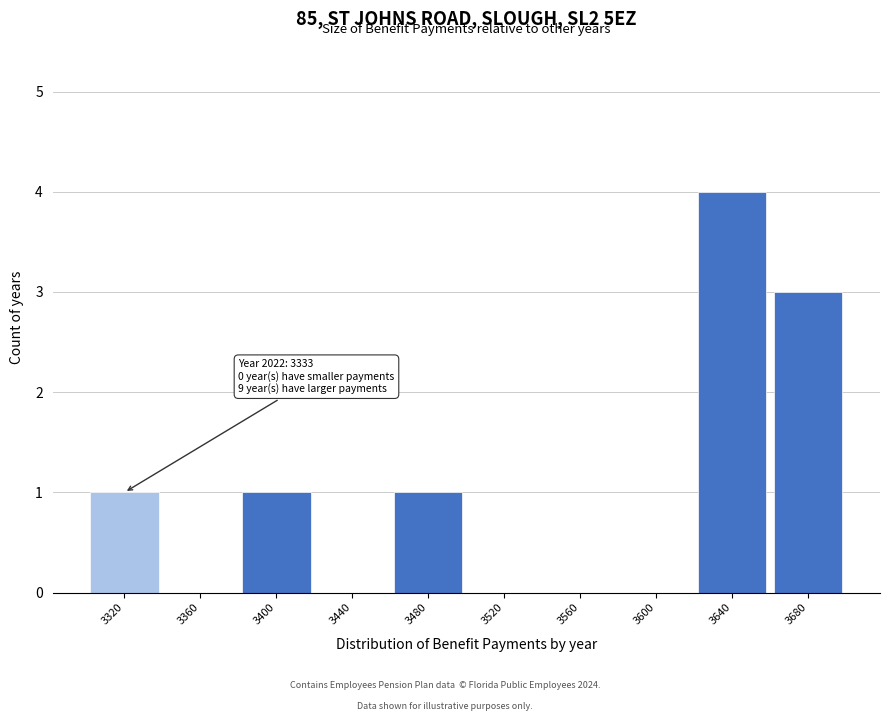

Reading left to right, what are all the values shown in this chart?

3320=1	3360=0	3400=1	3440=0	3480=1	3520=0	3560=0	3600=0	3640=4	3680=3